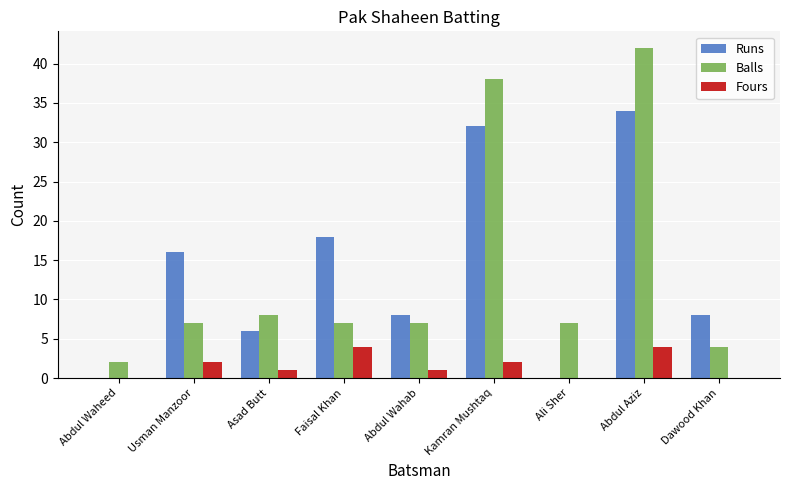

Which label corresponds to the largest value in the chart?

Abdul Aziz